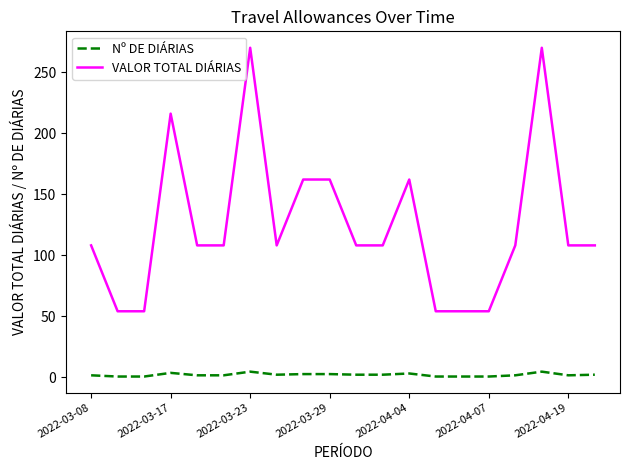

What is the maximum value for VALOR TOTAL DIÁRIAS?

270.1